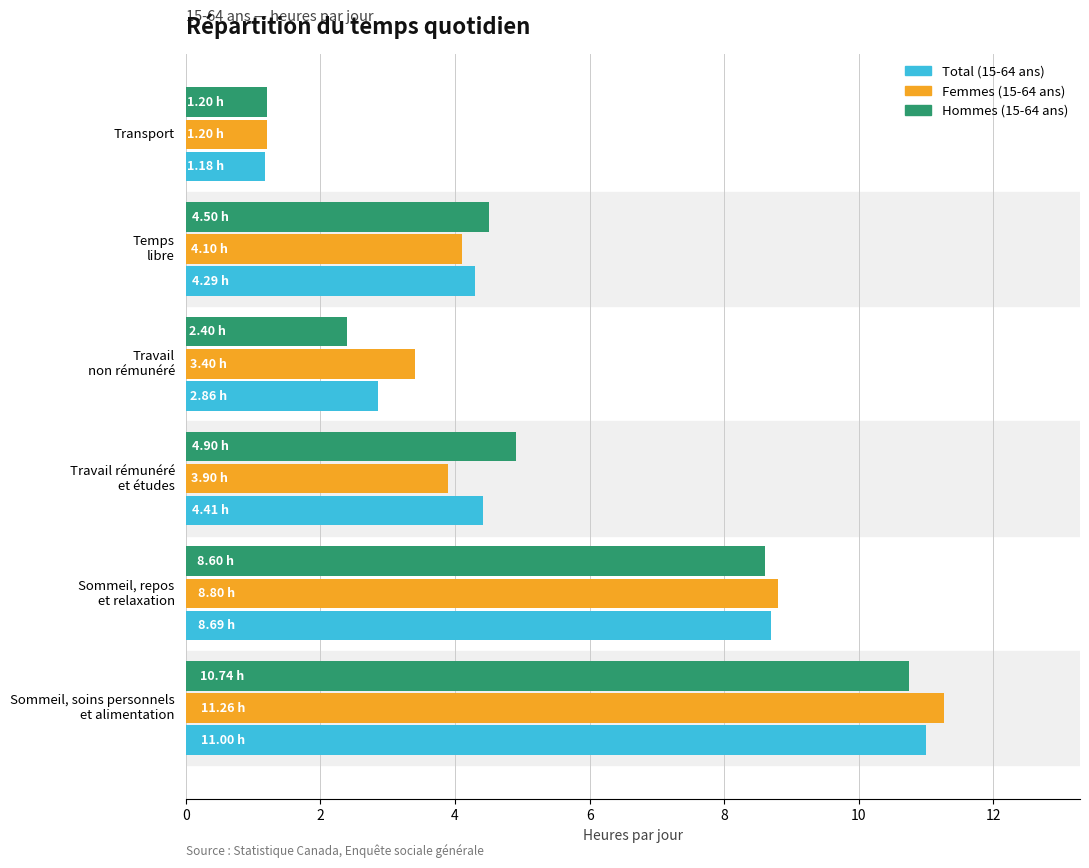

What is the difference between the maximum and minimum values in the Femmes (15-64 ans) series?

10.1